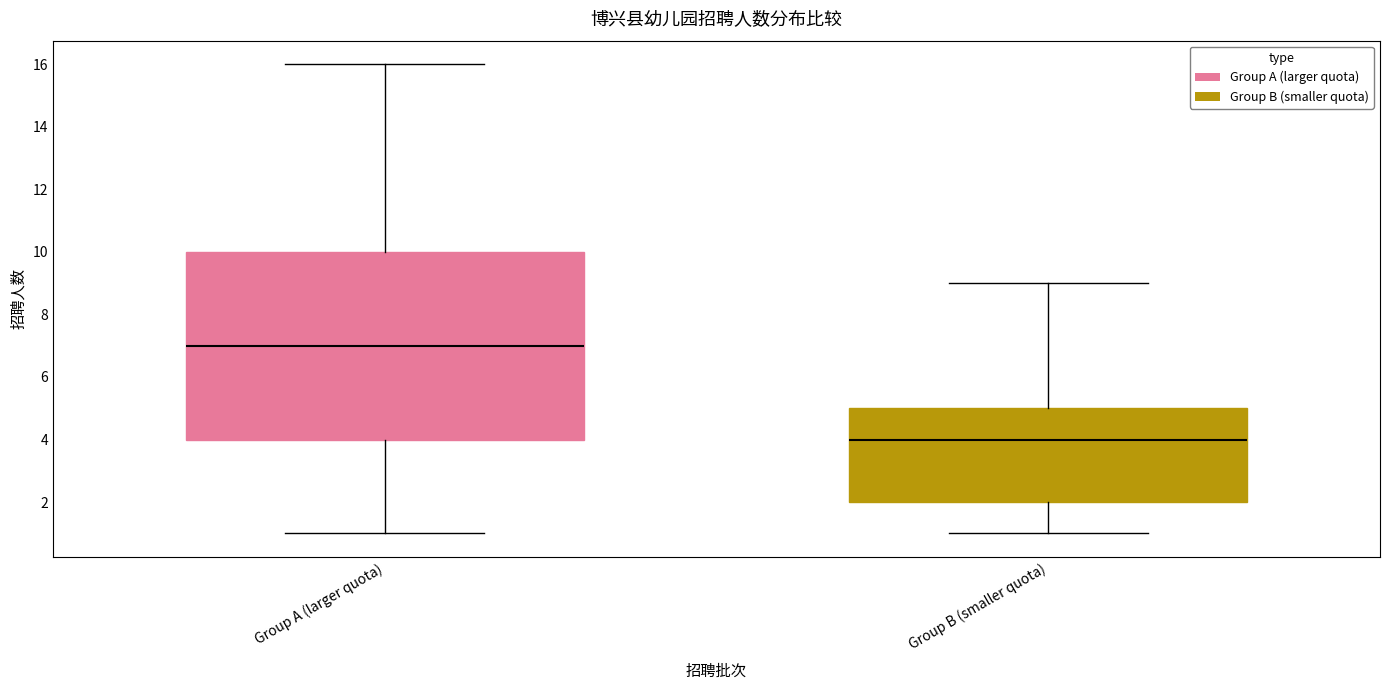

Reading left to right, transcribe this box plot: for each box, give where its median line is, the range the box spans, and where its two whiskers end, as read against the y-axis. The values are not printed on the chart, so give them approximately, as read against the axis.

Group A (larger quota): median 7, box 4 to 10, whiskers 1 to 16
Group B (smaller quota): median 4, box 2 to 5, whiskers 1 to 9